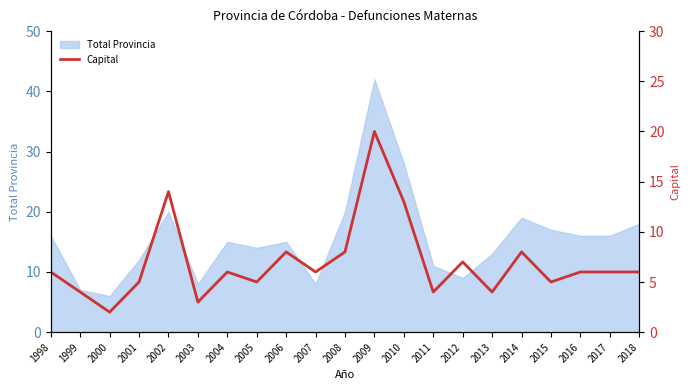

What is the change in value from 2001 to 2006?

+3